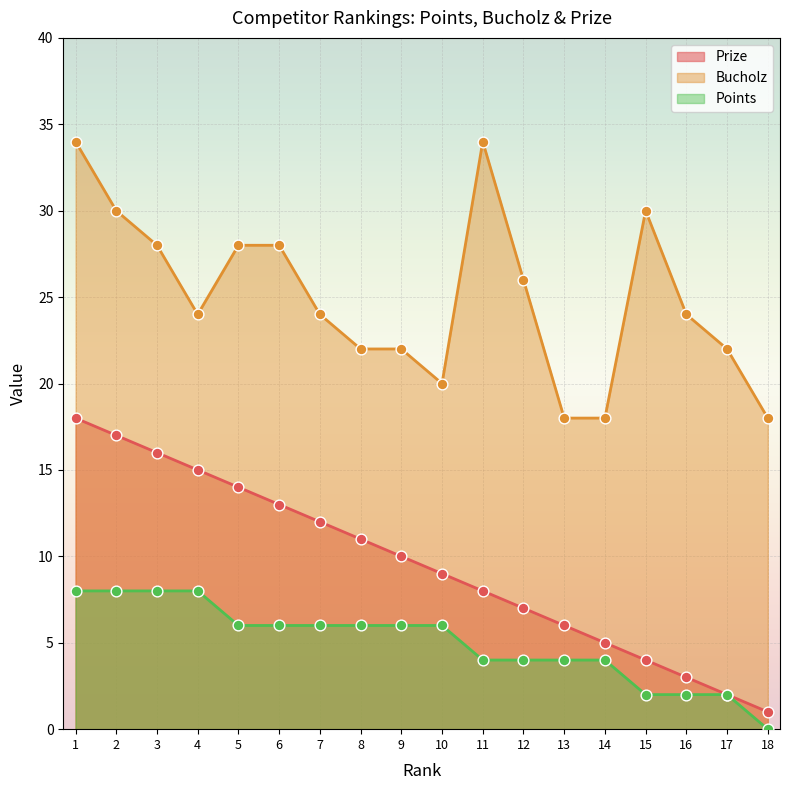

Which series has the largest total across all categories?

Bucholz